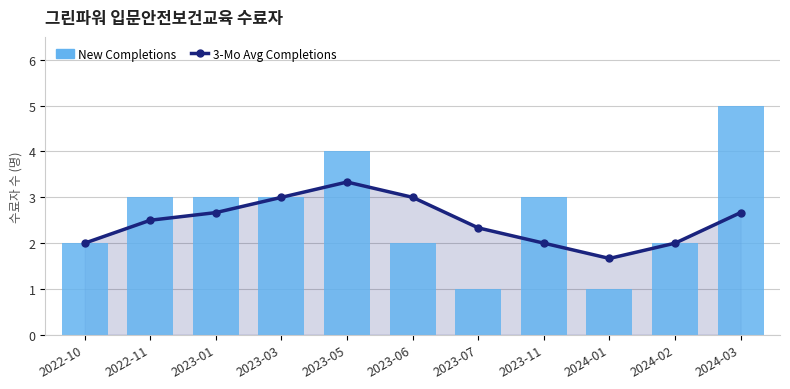

Rank the series at 2023-03 from lowest to highest value.

3-Mo Avg Completions, New Completions